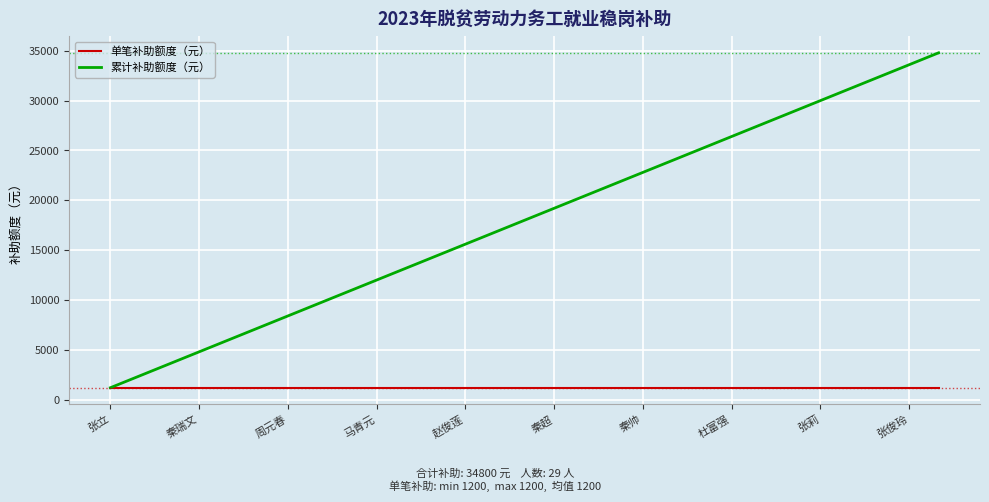

Which series has the widest spread of values?

累计补助额度（元）